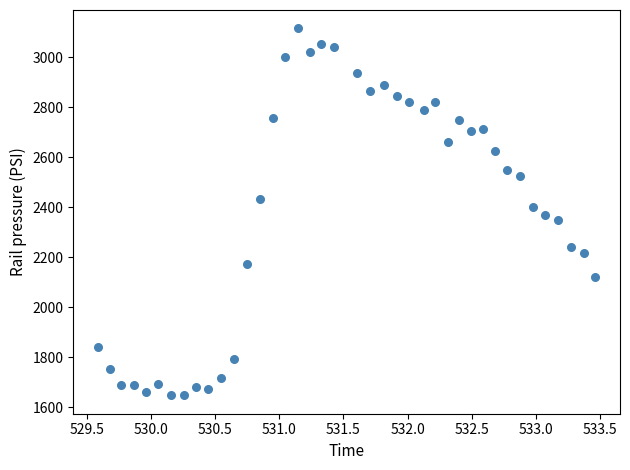

What is the range of Y values (max minus min)?

1468.1